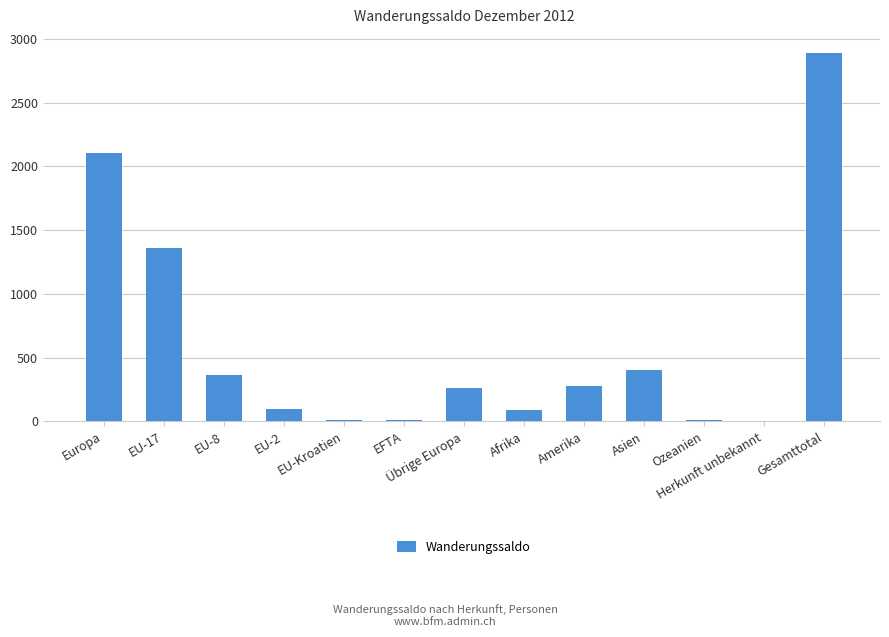

What is the ratio of the value at Herkunft unbekannt to the value at EU-Kroatien?

0.4